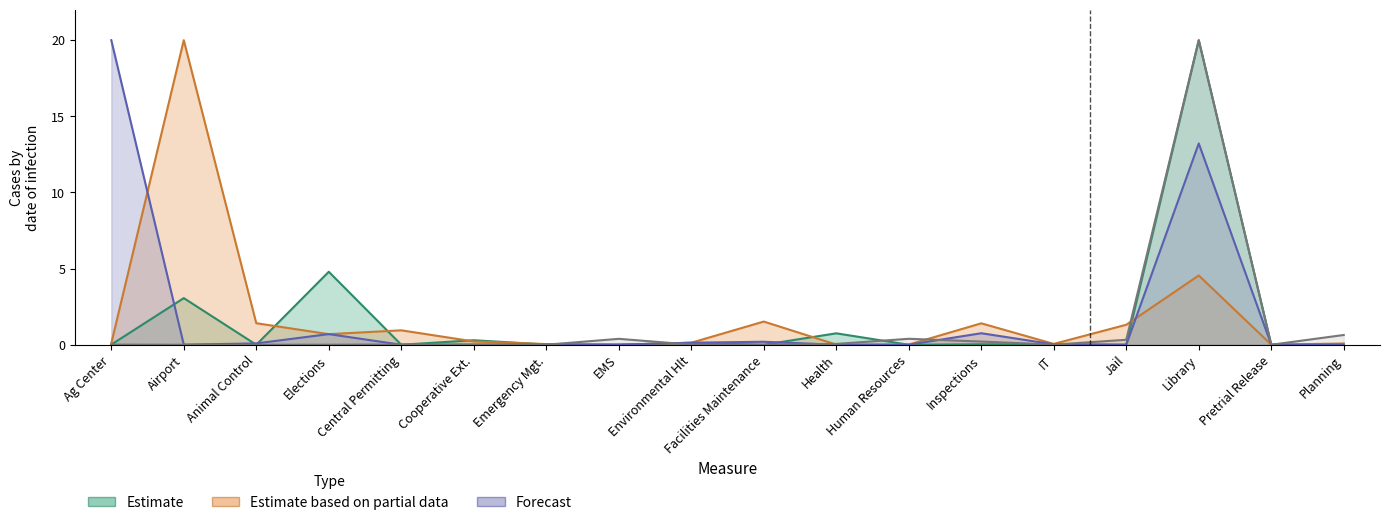

At which label does col_2 reach its peak?

Library